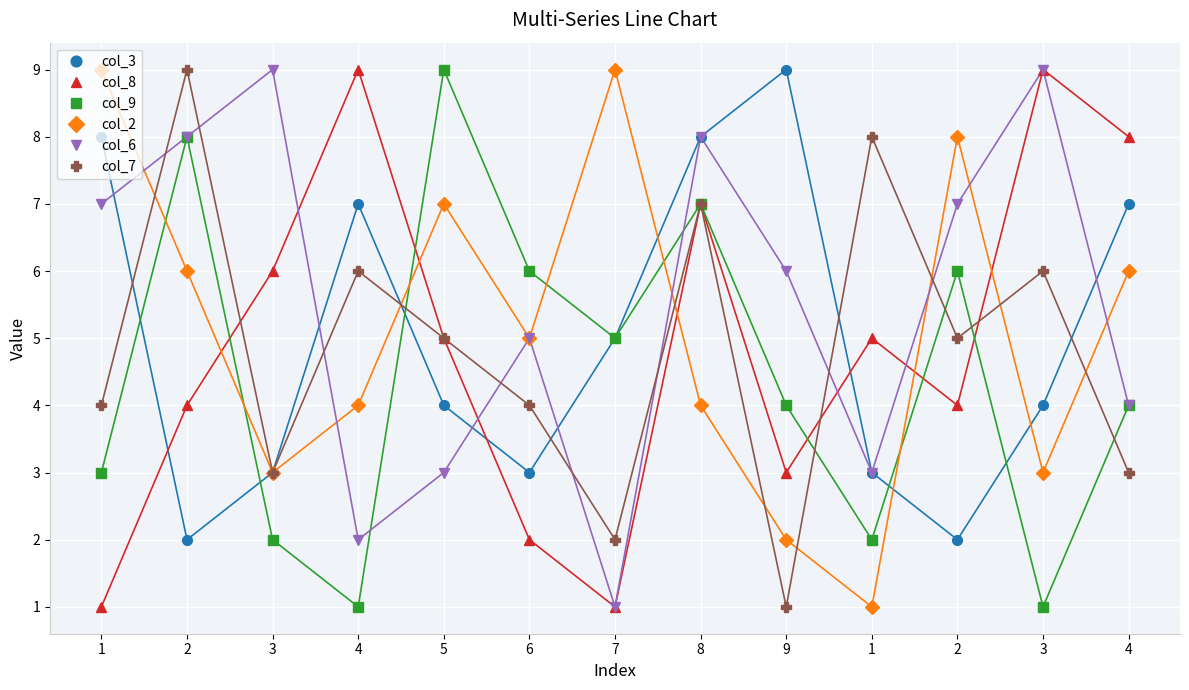

Read the col_6 value at 3.

9